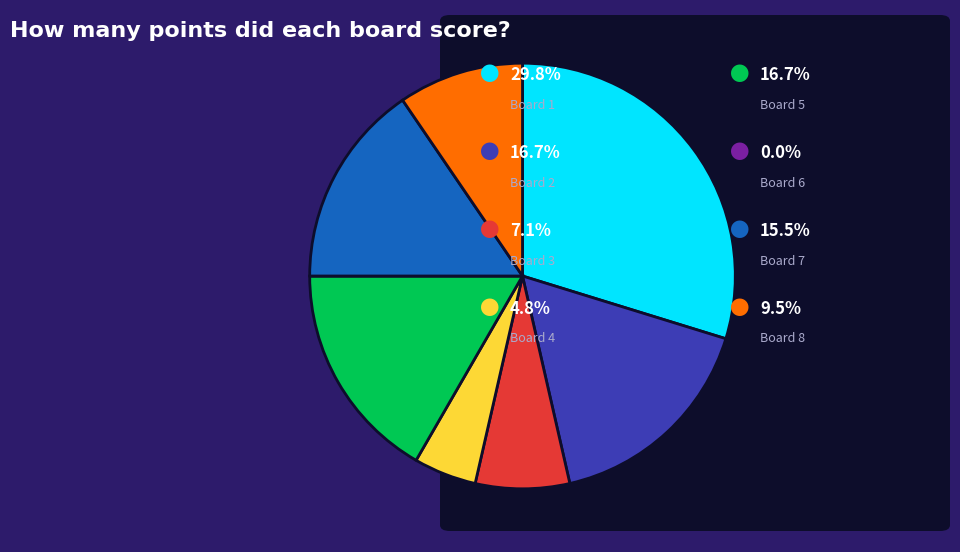

Does any single category account for the majority?

No